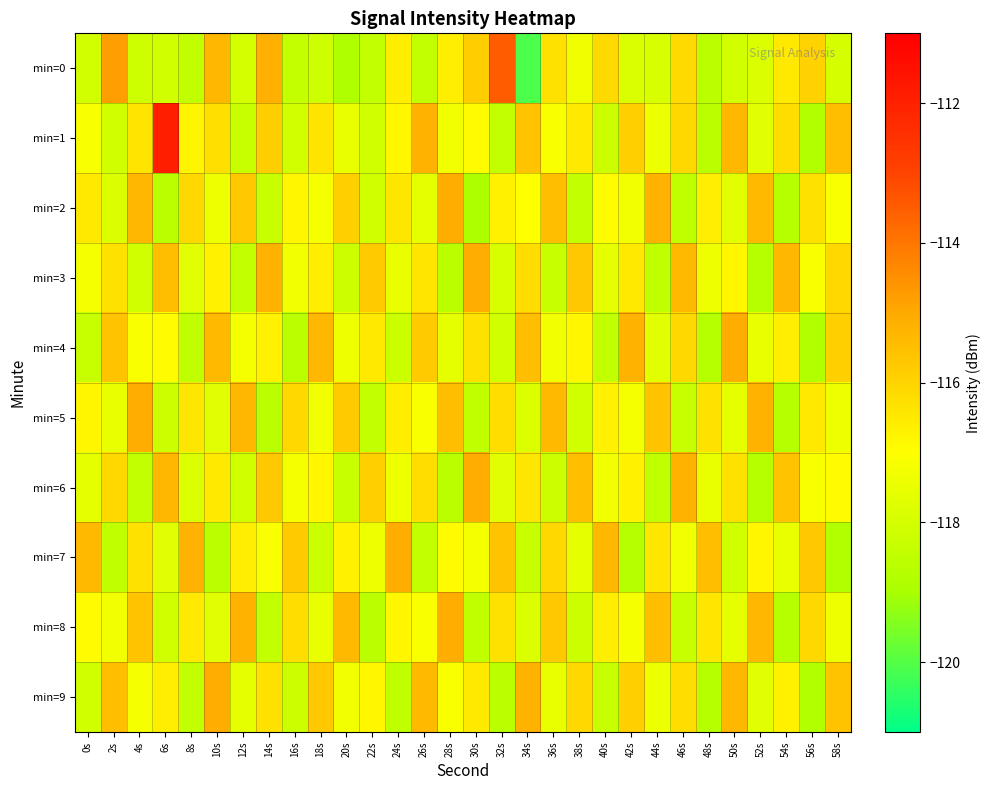

At which category is the sum across all series the highest?

10s